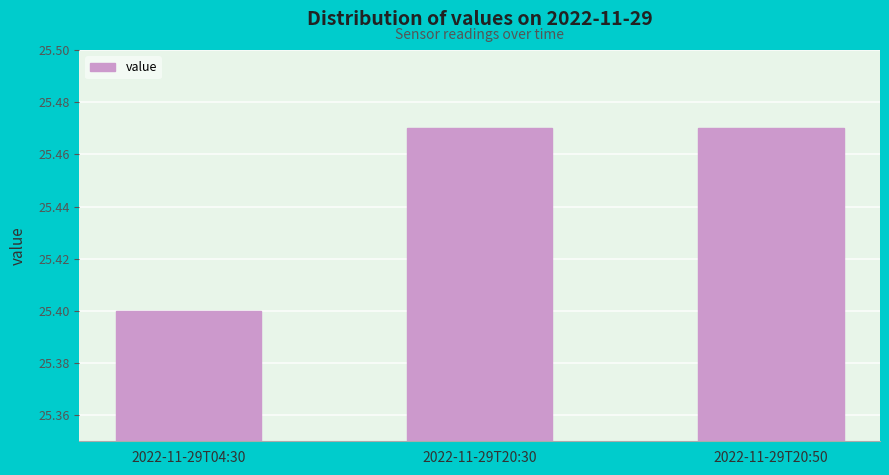

At which label is the value closest to 25?

2022-11-29T04:30